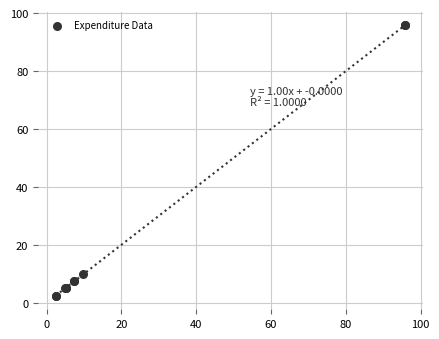

What Y value in the scatter plot is closest to 49?

9.9